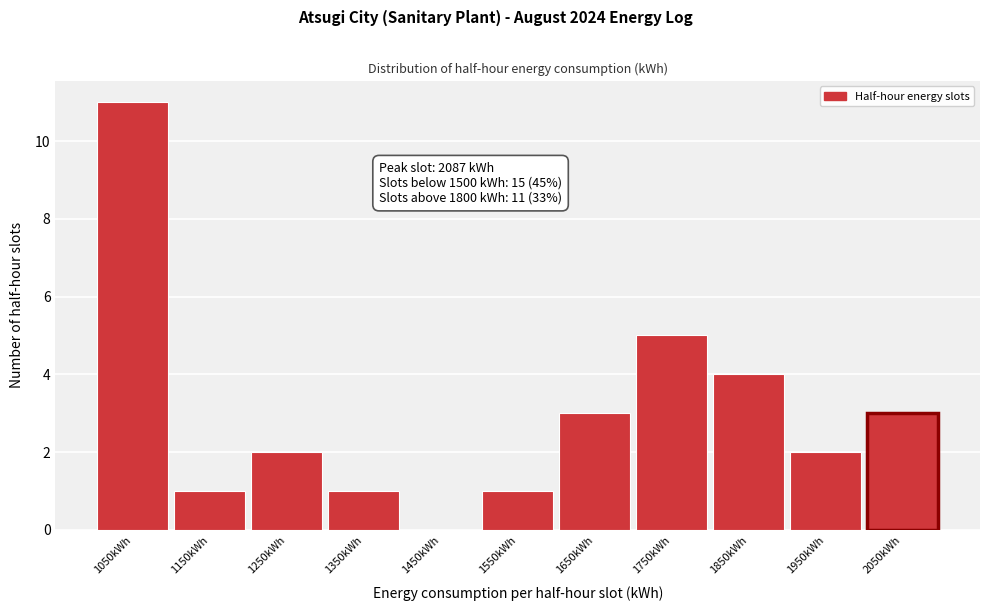

Reading left to right, transcribe all the data shown in this chart.

1050kWh=11	1150kWh=1	1250kWh=2	1350kWh=1	1450kWh=0	1550kWh=1	1650kWh=3	1750kWh=5	1850kWh=4	1950kWh=2	2050kWh=3